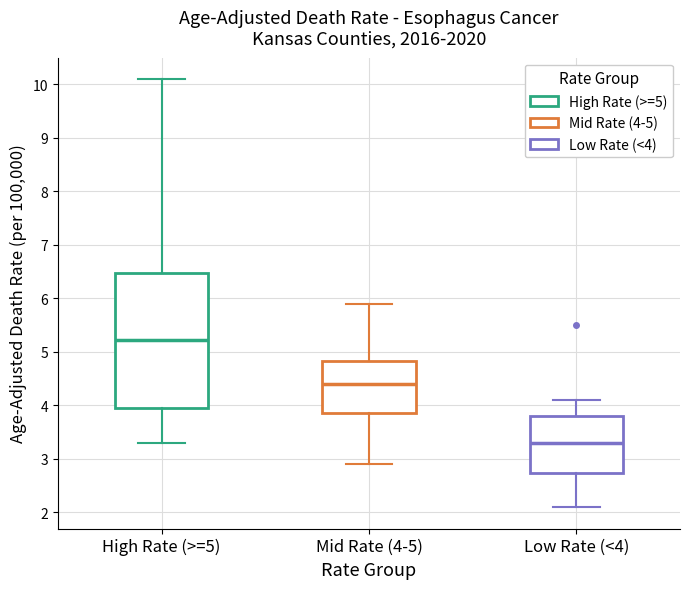

Reading left to right, transcribe this box plot: for each box, give where its median line is, the range the box spans, and where its two whiskers end, as read against the y-axis. The values are not printed on the chart, so give them approximately, as read against the axis.

High Rate (>=5): median 5.2, box 4.0 to 6.5, whiskers 3.3 to 10.1
Mid Rate (4-5): median 4.4, box 3.9 to 4.8, whiskers 2.9 to 5.9
Low Rate (<4): median 3.3, box 2.7 to 3.8, whiskers 2.1 to 4.1